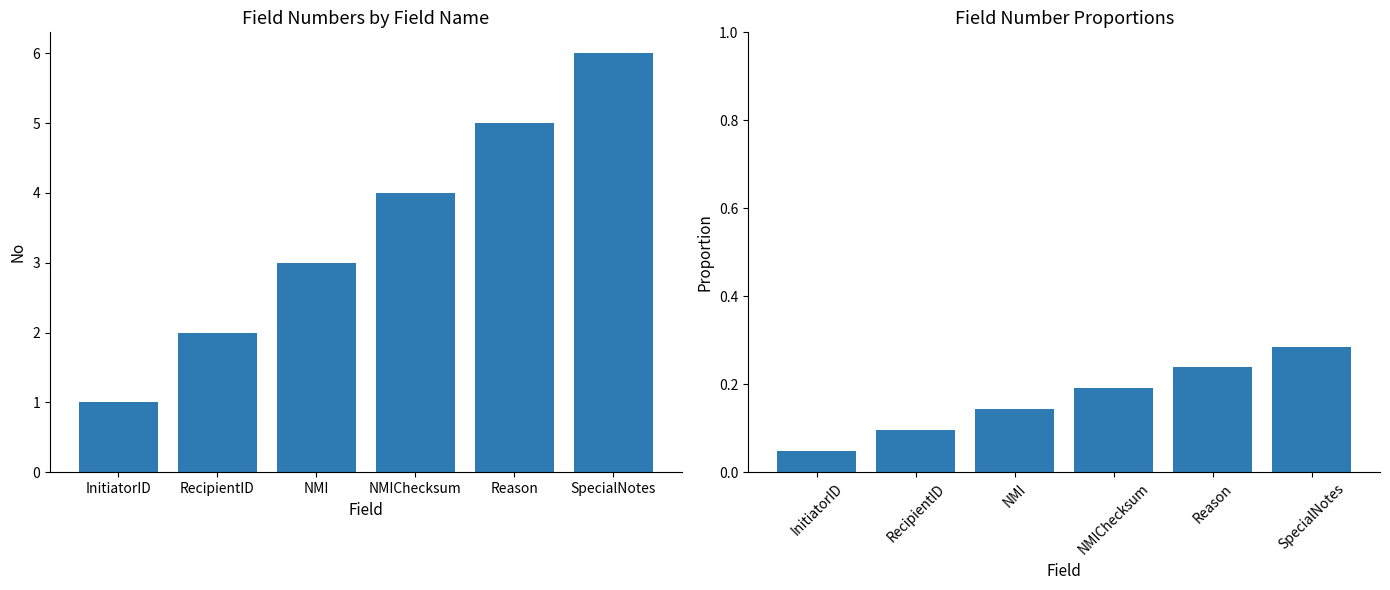

At which category does the chart reach its peak across all series?

SpecialNotes